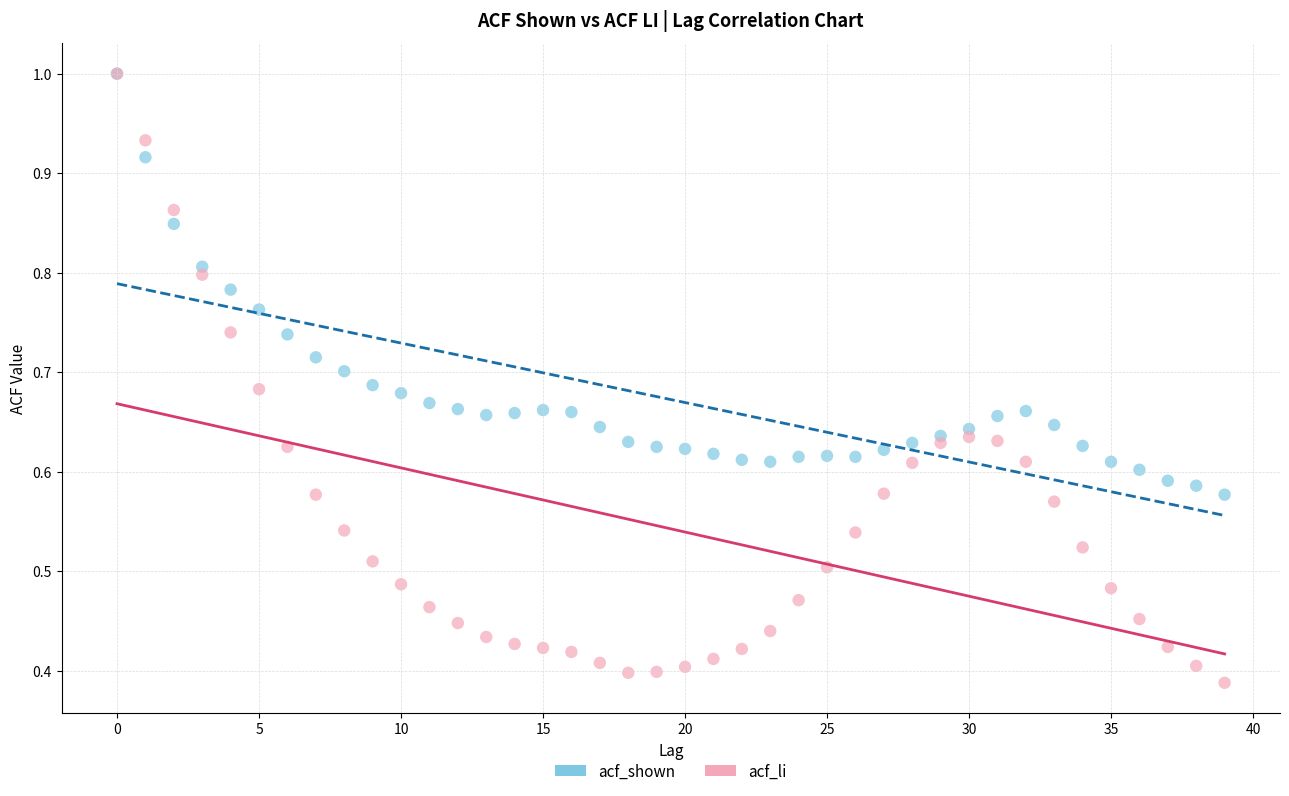

What are all the series names shown in the legend?

acf_shown, acf_li